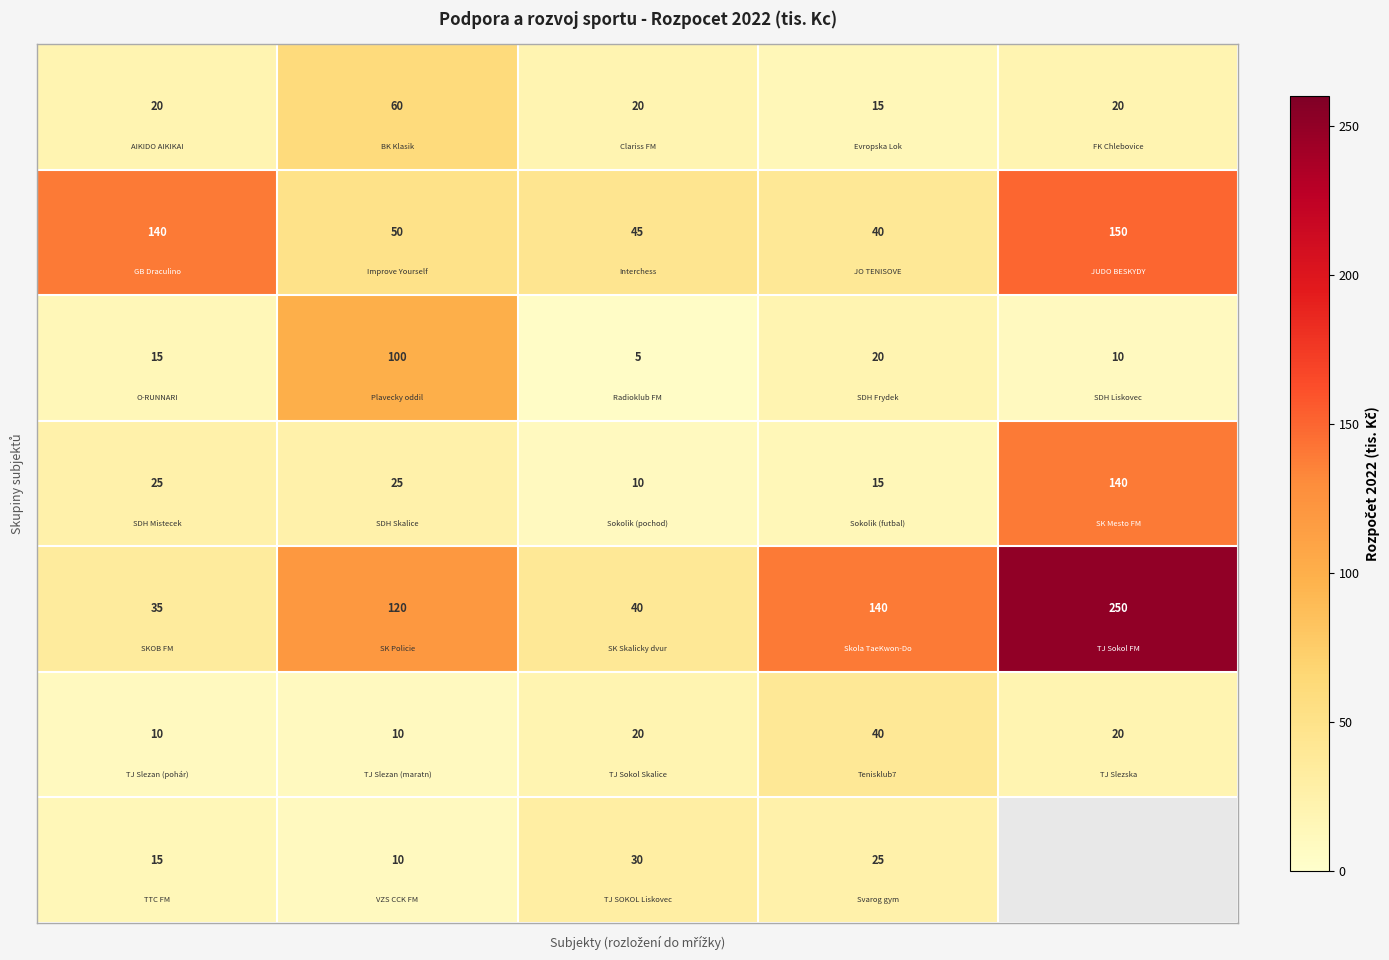

What is the difference between the highest and lowest values at 3?

125.0